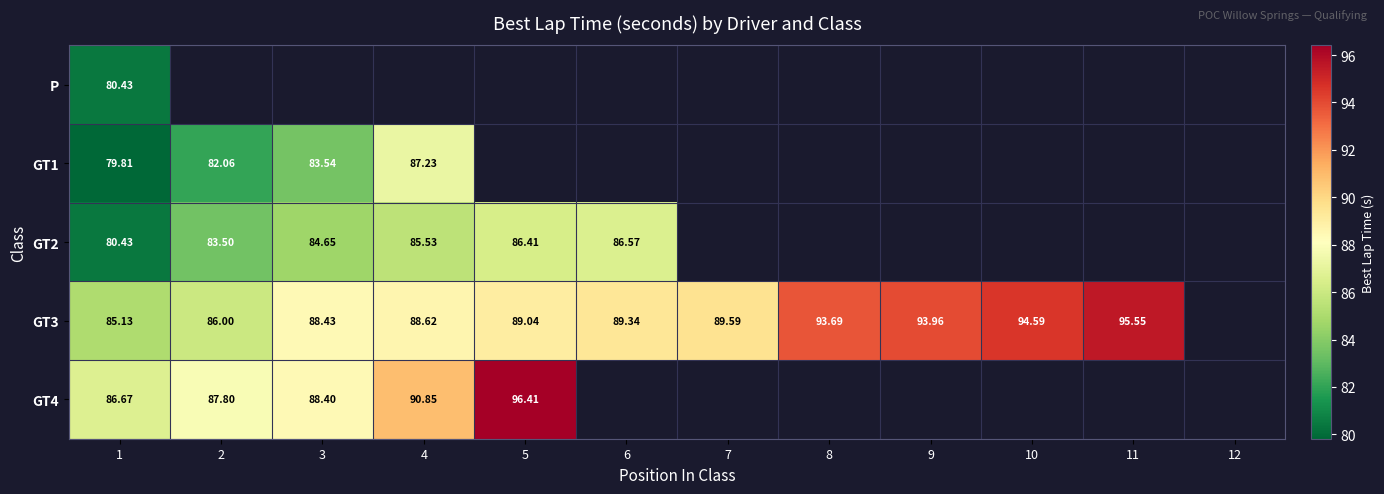

Where is GT2 nearest to the value 83?

2